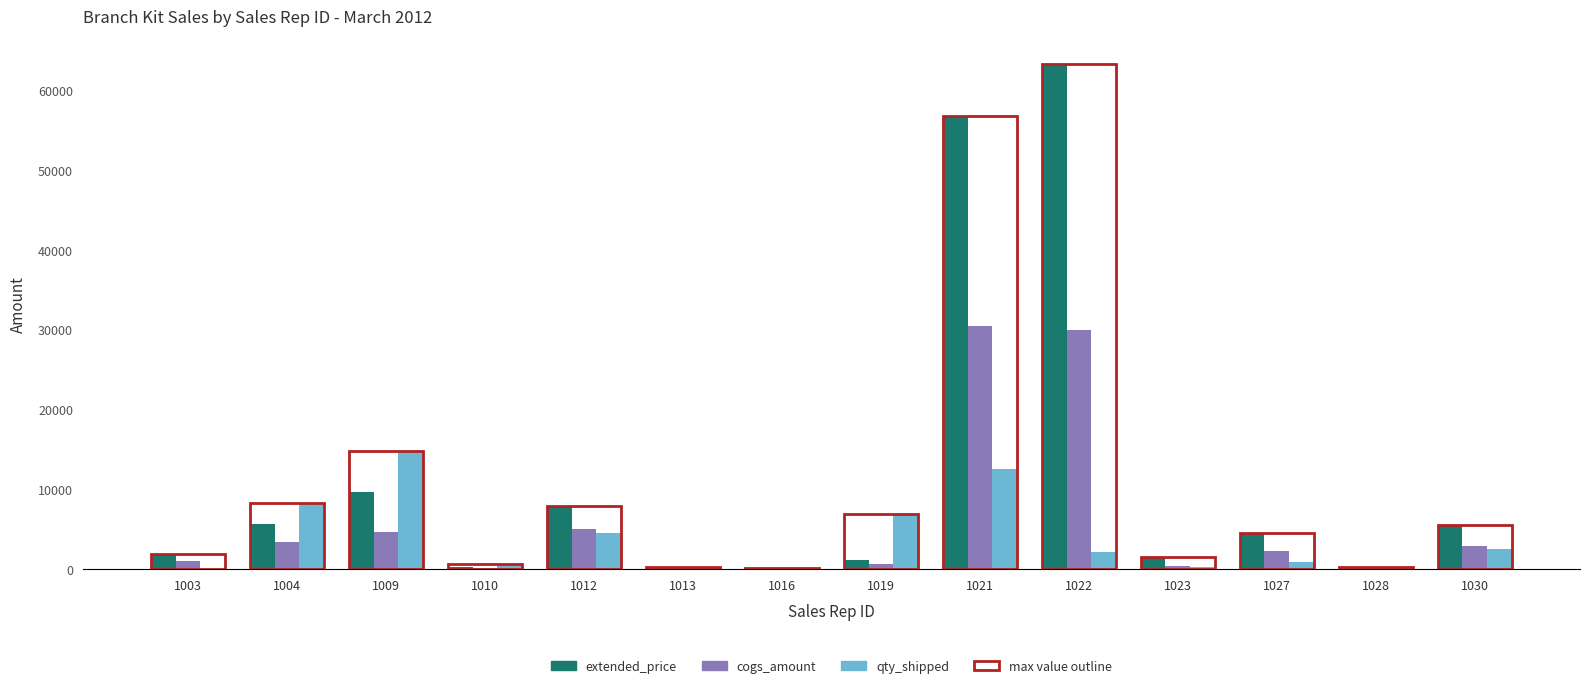

The value of extended_price at 1030 is 5496.5. True or false?

True